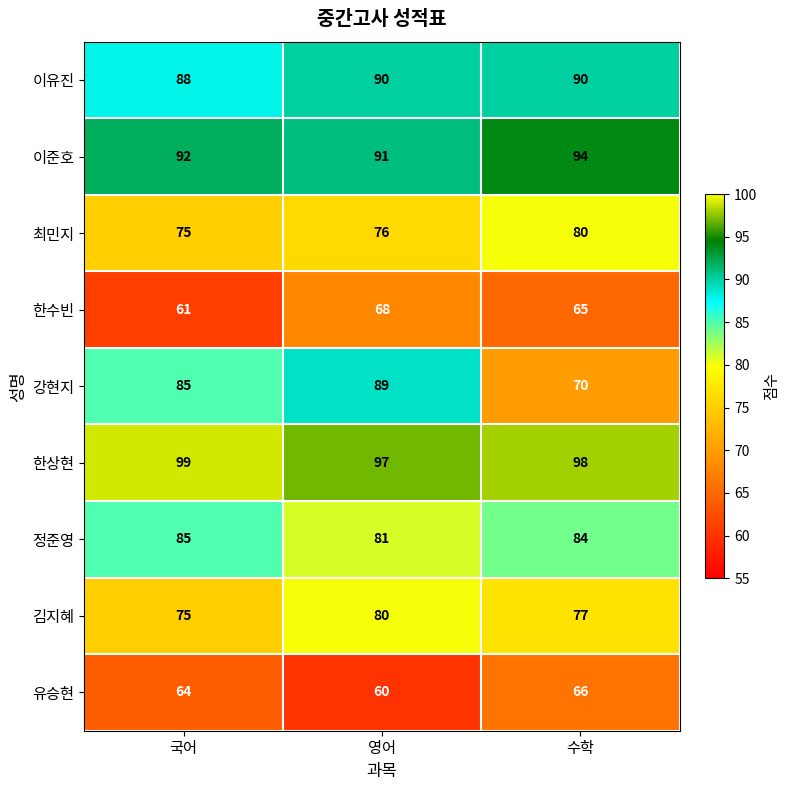

How many data points does each series have?

3